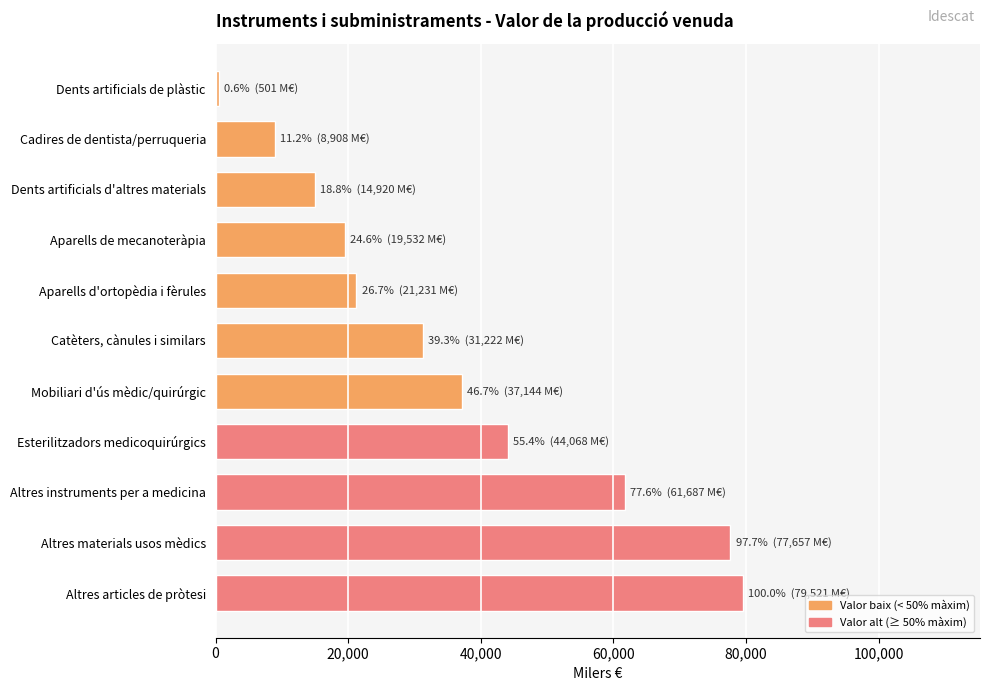

What is the ratio of the value at Altres instruments per a medicina to the value at Aparells de mecanoteràpia?

3.2